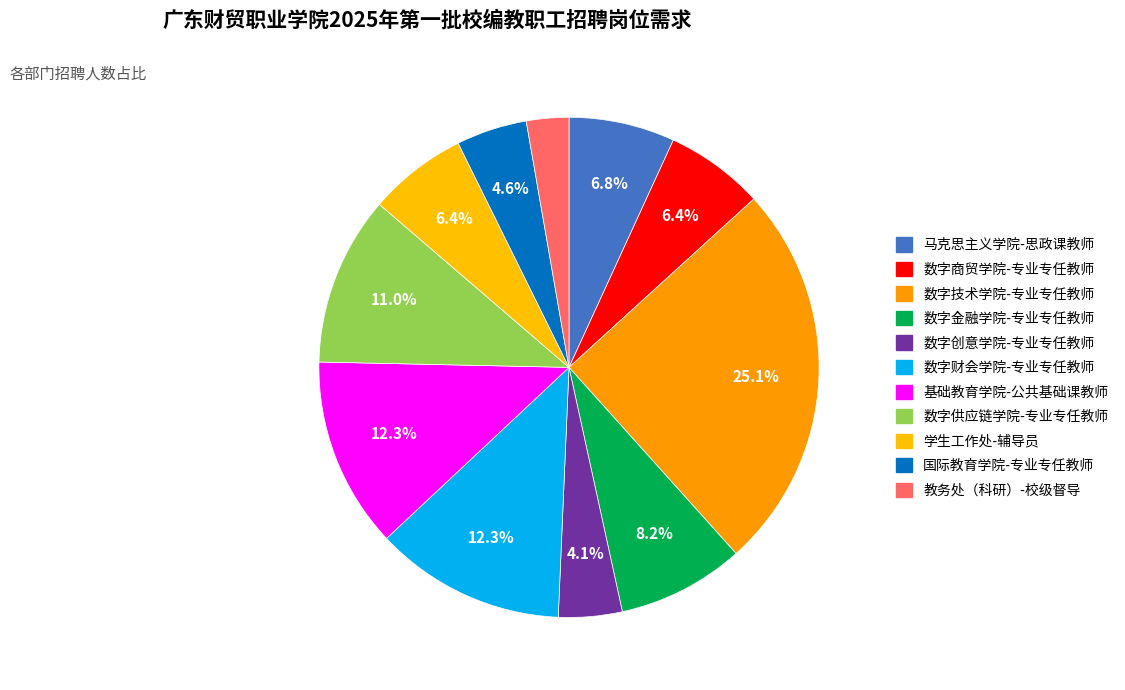

Rank the categories by value from highest to lowest.

数字技术学院-专业专任教师, 数字财会学院-专业专任教师, 基础教育学院-公共基础课教师, 数字供应链学院-专业专任教师, 数字金融学院-专业专任教师, 马克思主义学院-思政课教师, 数字商贸学院-专业专任教师, 学生工作处-辅导员, 国际教育学院-专业专任教师, 数字创意学院-专业专任教师, 教务处（科研）-校级督导